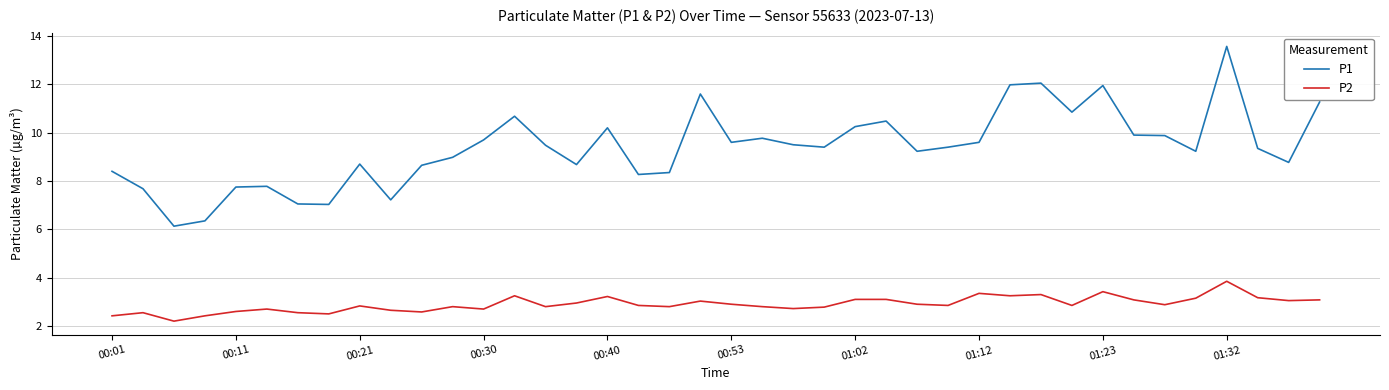

True or false: P1 and P2 cross at least once.

False